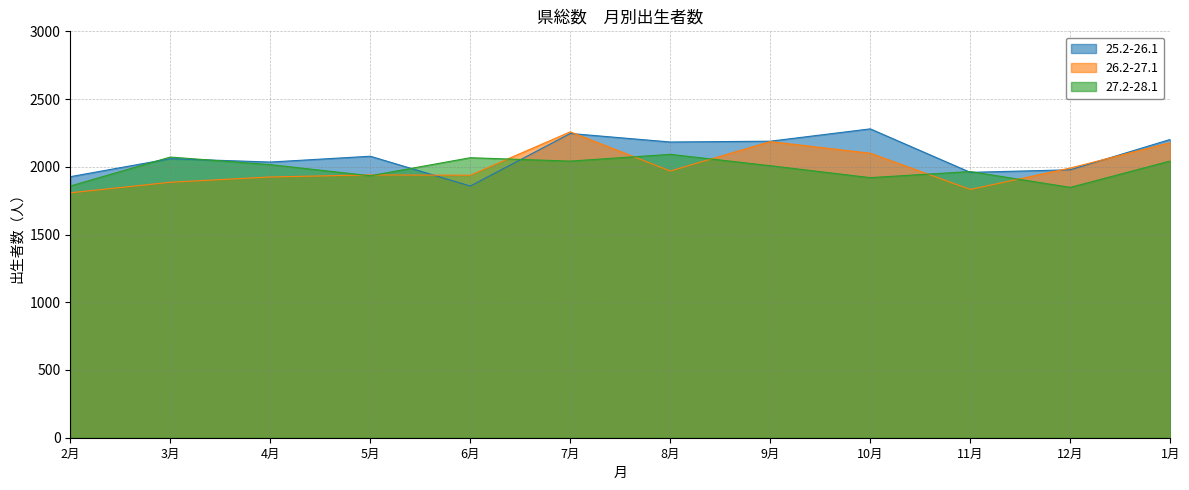

Between 1月 and 12月, which is larger?

1月